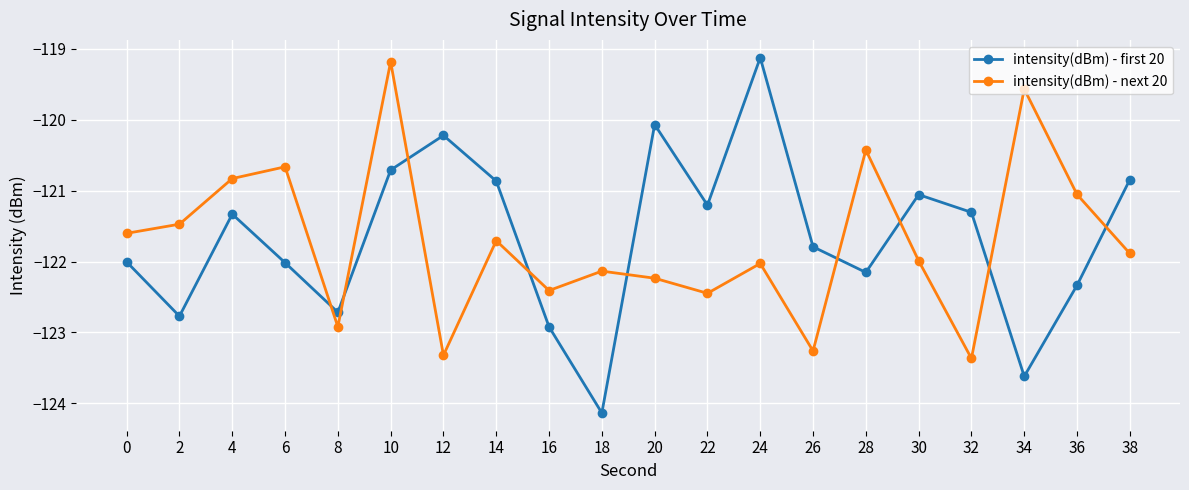

What is the difference between the maximum and minimum values in the intensity(dBm) - first 20 series?

5.0